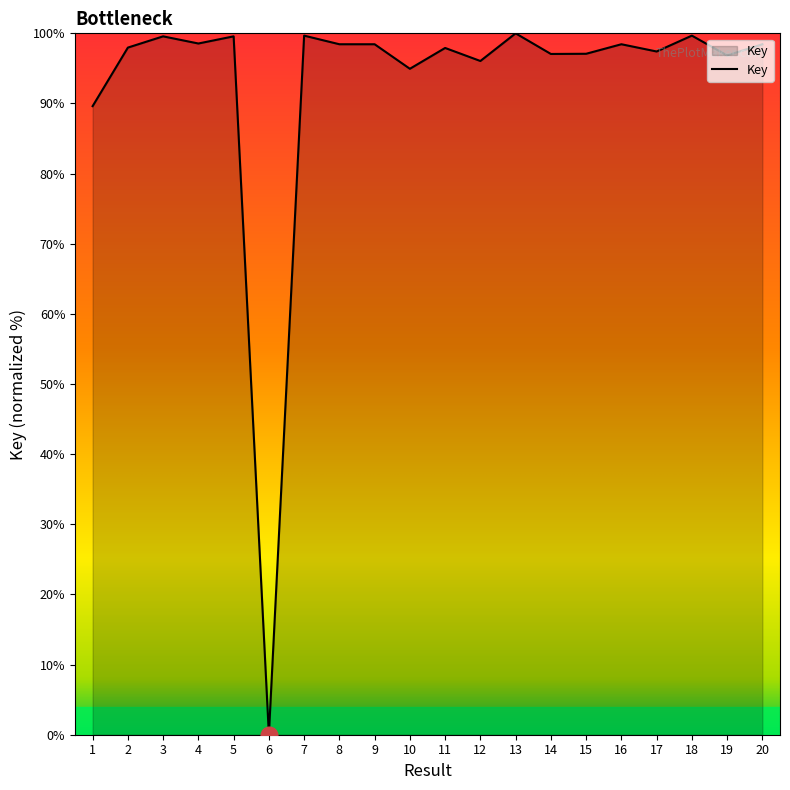

Is it true that the value at 14 is 97.1?

True